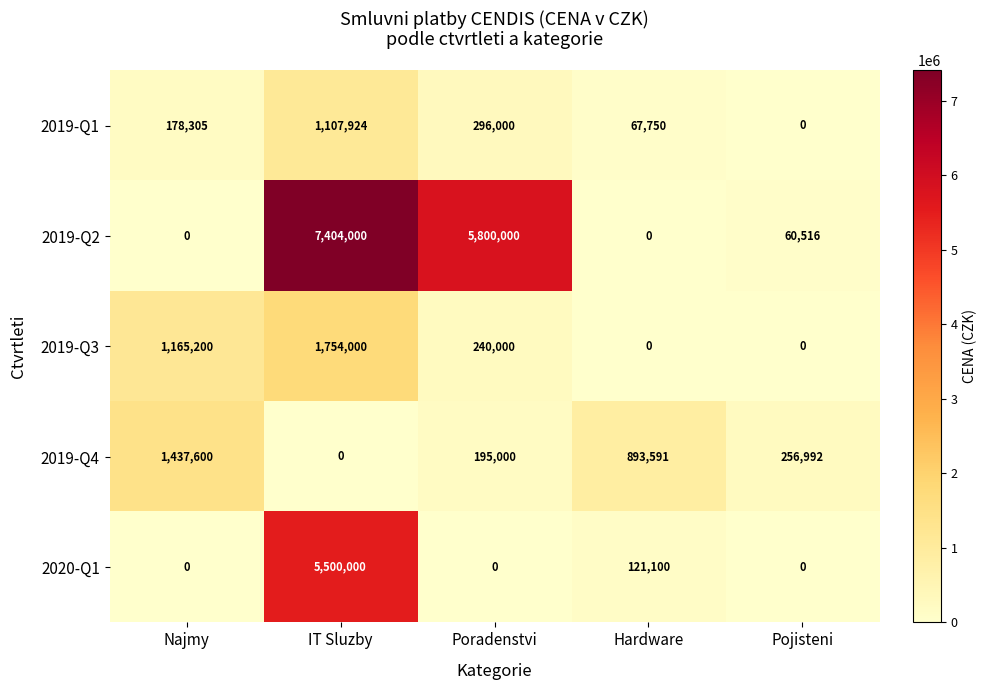

How many series are shown in this chart?

5